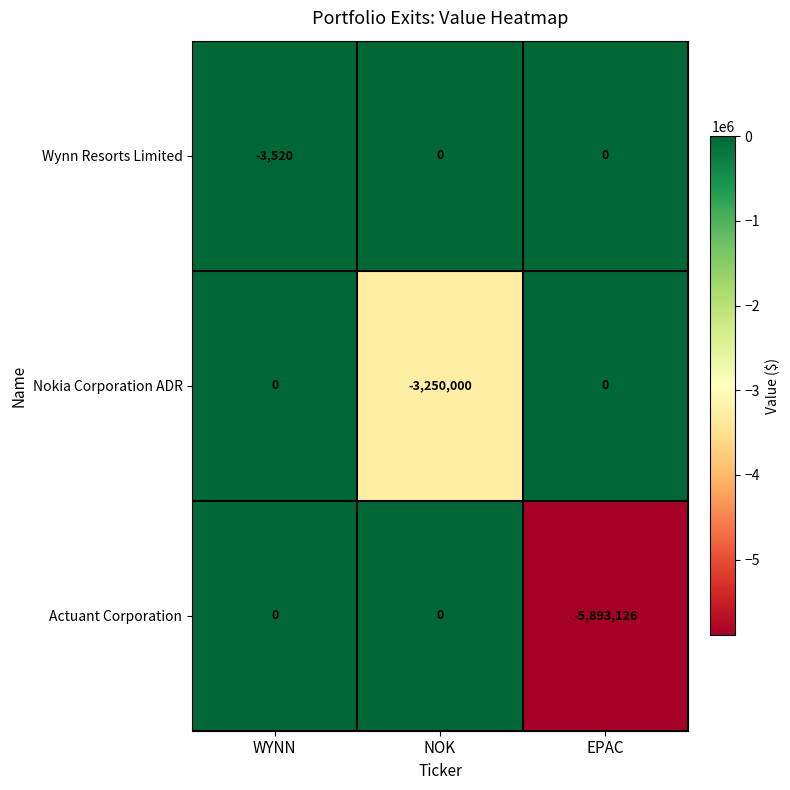

What is the minimum value for Wynn Resorts Limited?

-3520